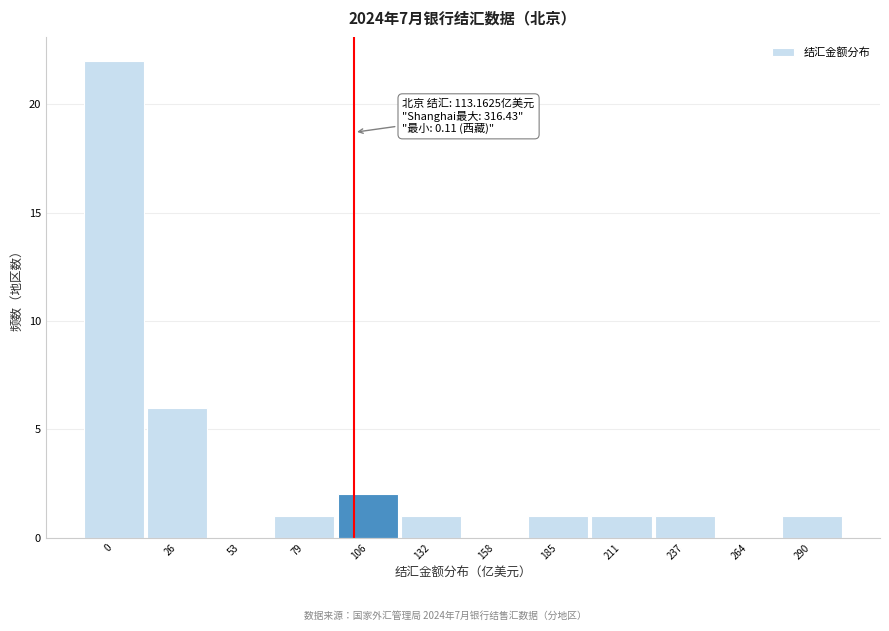

Reading left to right, list all the values displayed in this chart.

0=22	26=6	53=0	79=1	106=2	132=1	158=0	185=1	211=1	237=1	264=0	290=1